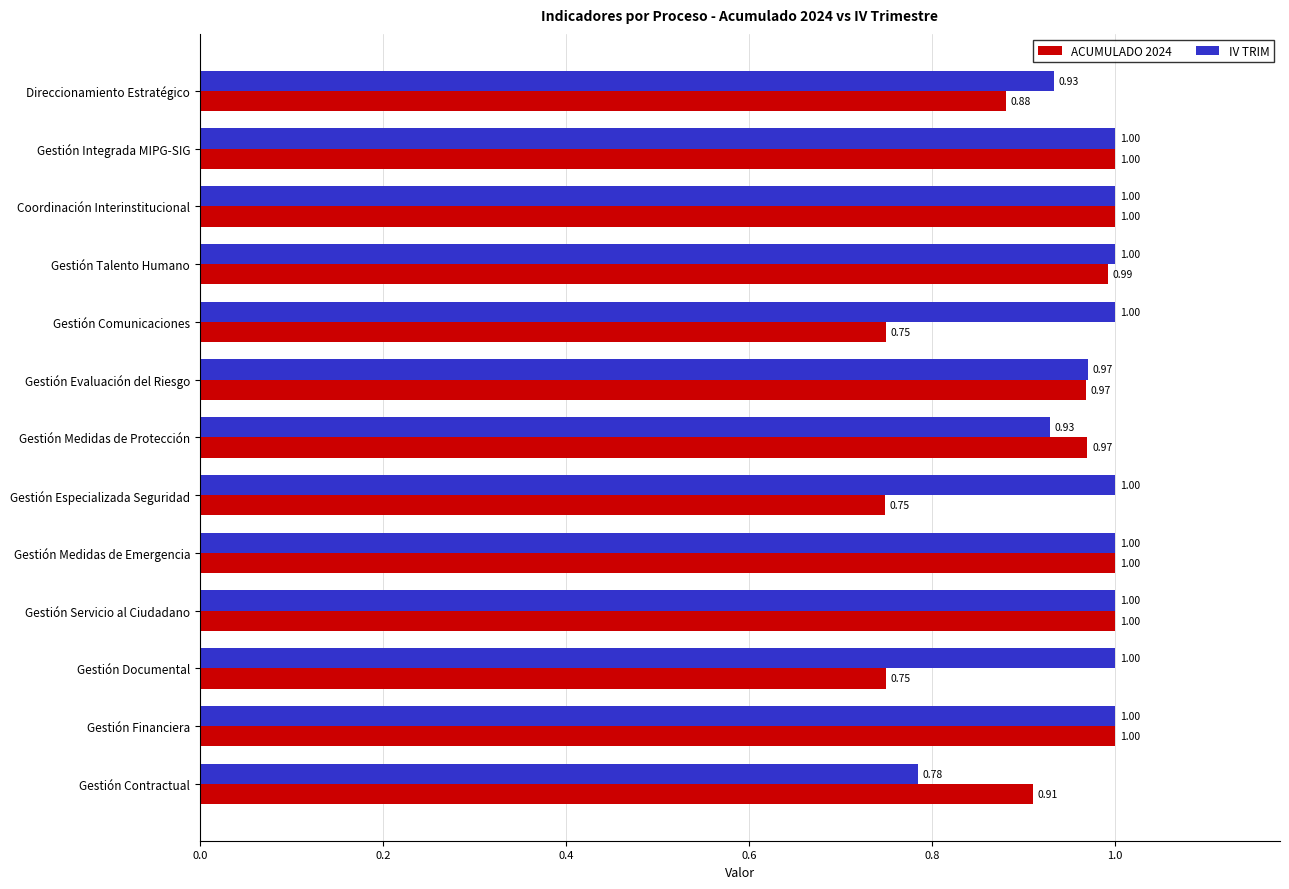

What is the sum of all IV TRIM values?

12.6